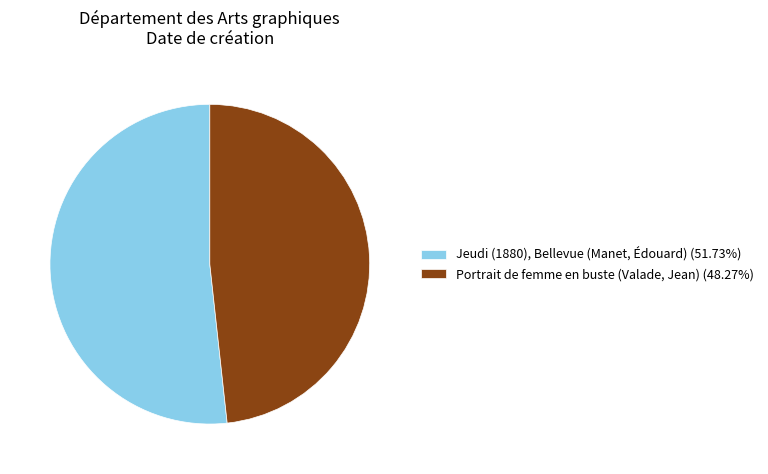

The Portrait de femme en buste (Valade, Jean) slice represents 42% of the pie. True or false?

False